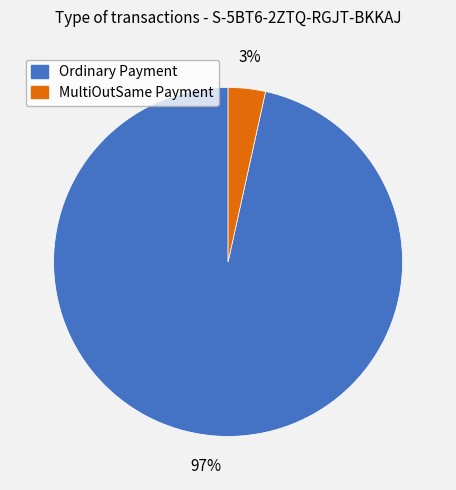

How many slices are in this pie chart?

2